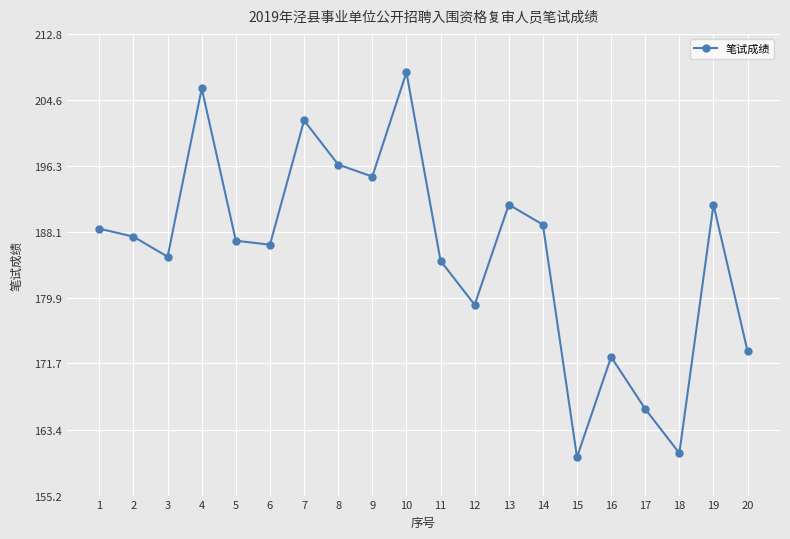

Approximately how many times larger is the value at 18 compared to 20?

0.9